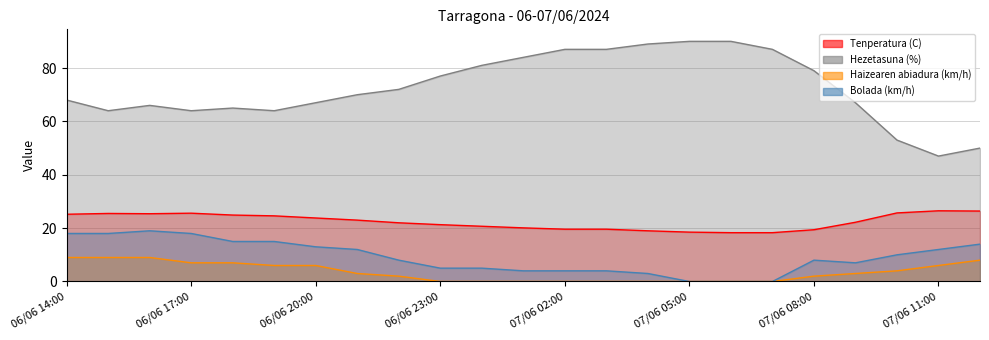

Rank the series by their maximum value, from highest to lowest.

Hezetasuna (%), Tenperatura (C), Bolada (km/h), Haizearen abiadura (km/h)